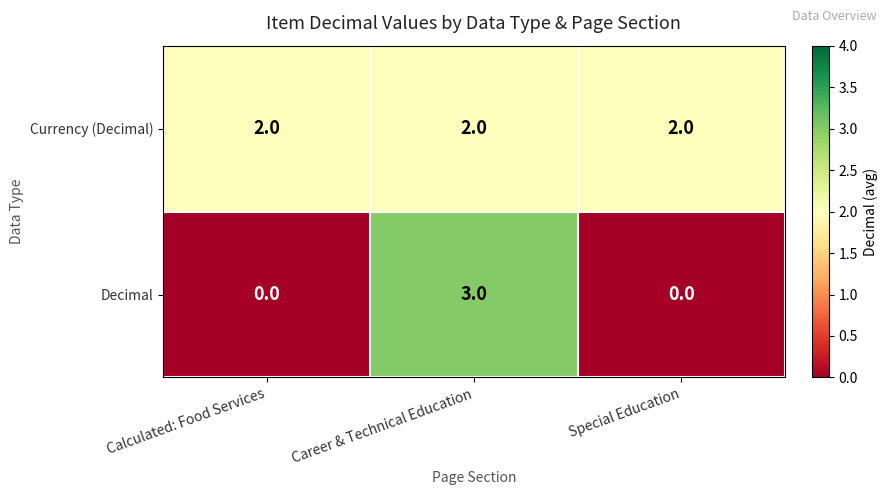

Count the number of categories in the chart.

3